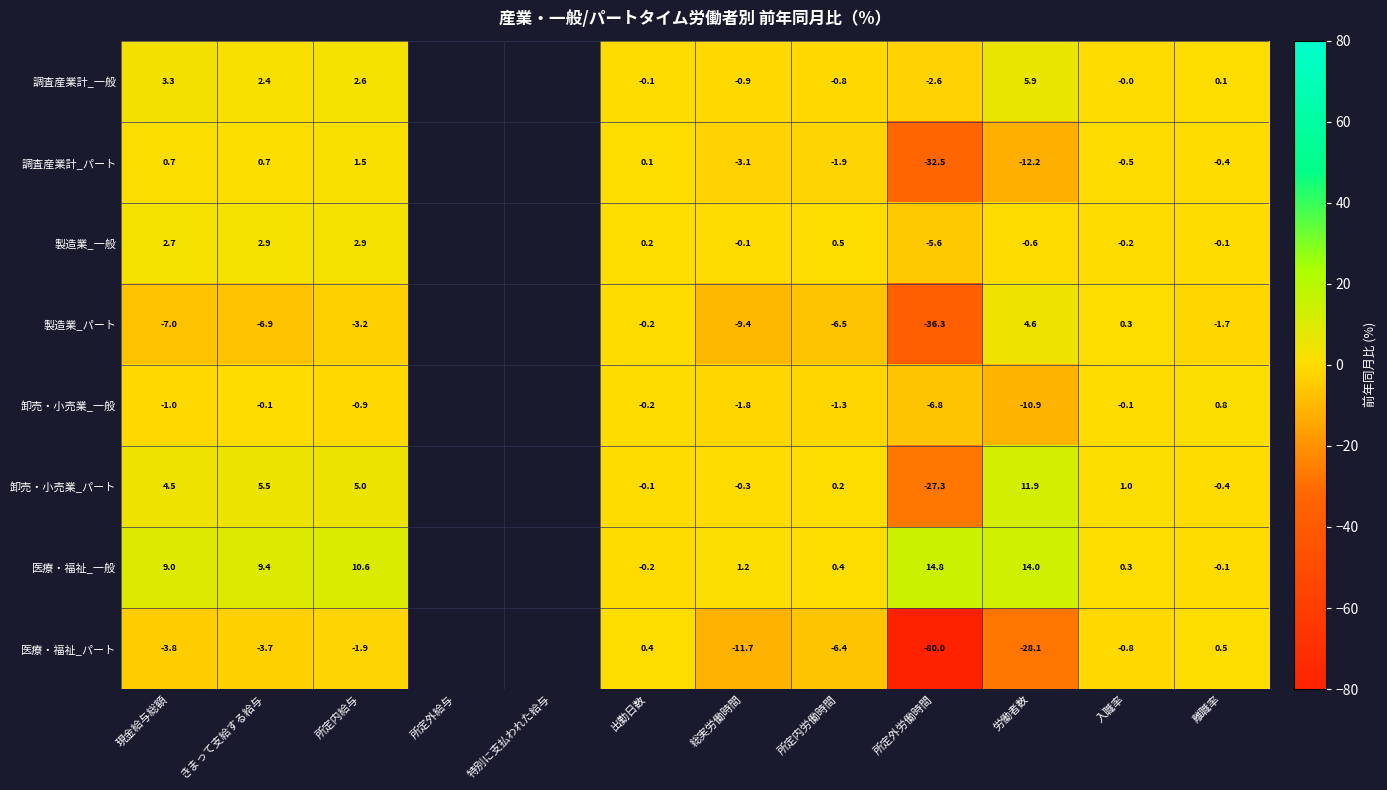

What is the difference between the 調査産業計_パート values at 所定外労働時間 and 出勤日数?

32.6